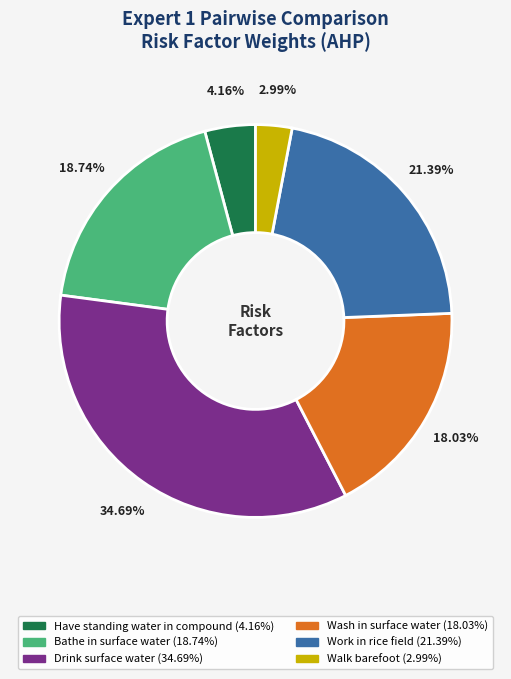

To the nearest percent, what is the average slice percentage?

17%